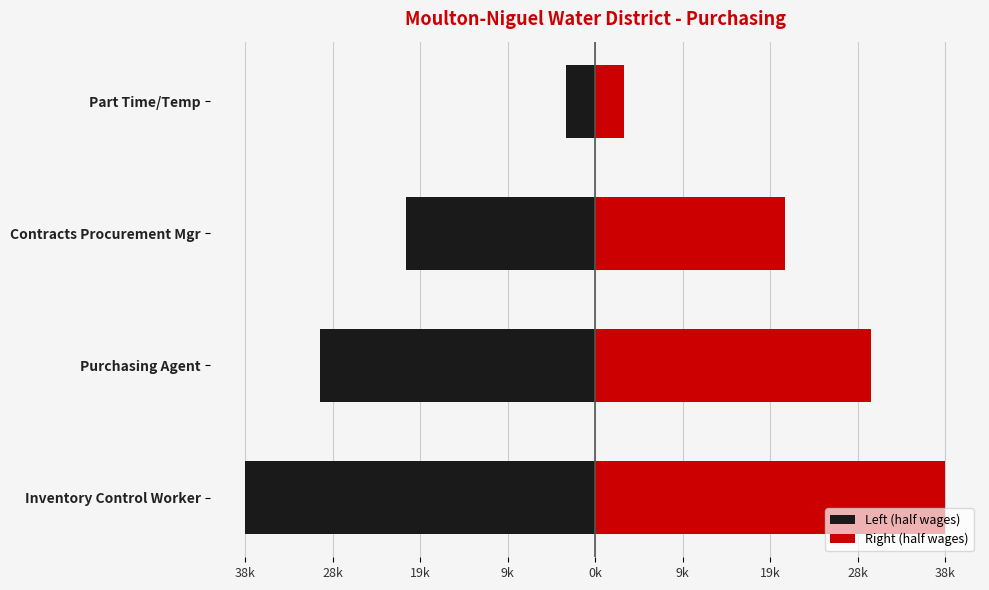

How many values in the Left (half wages) series are below -20674?

2